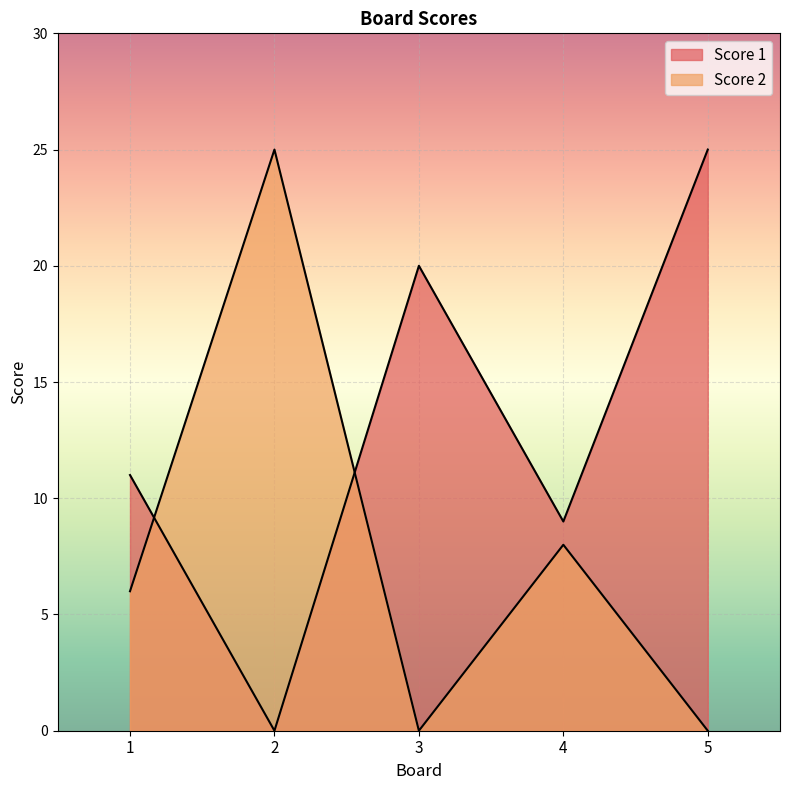

Which has a higher value, 5 or 2?

5